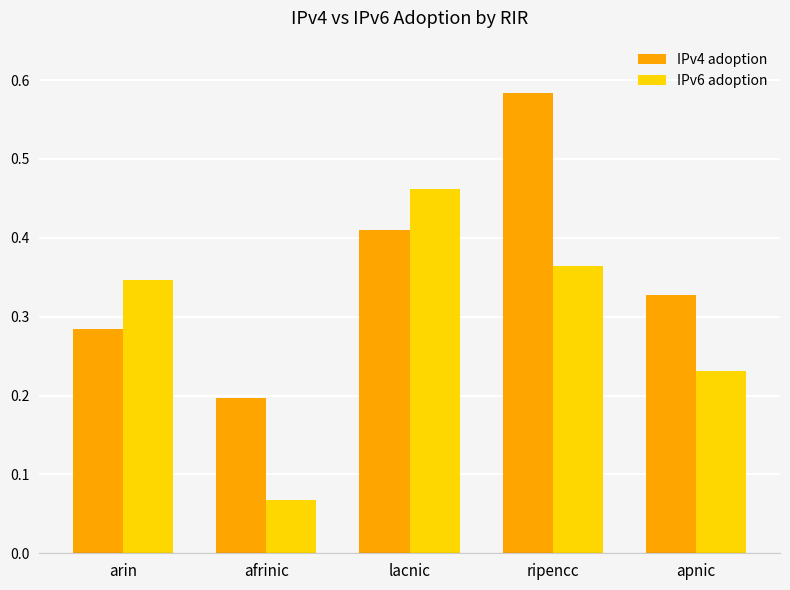

Does the chart contain stacked bars?

No